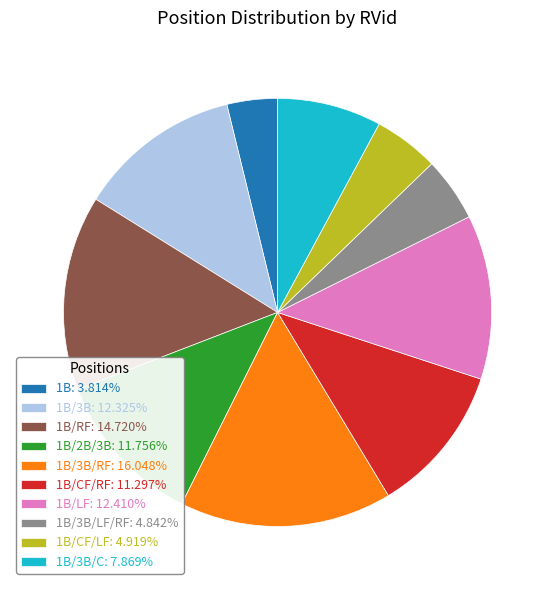

Do 1B/3B/LF/RF: 4.842% and 1B/2B/3B: 11.756% together represent more than half of the pie?

No